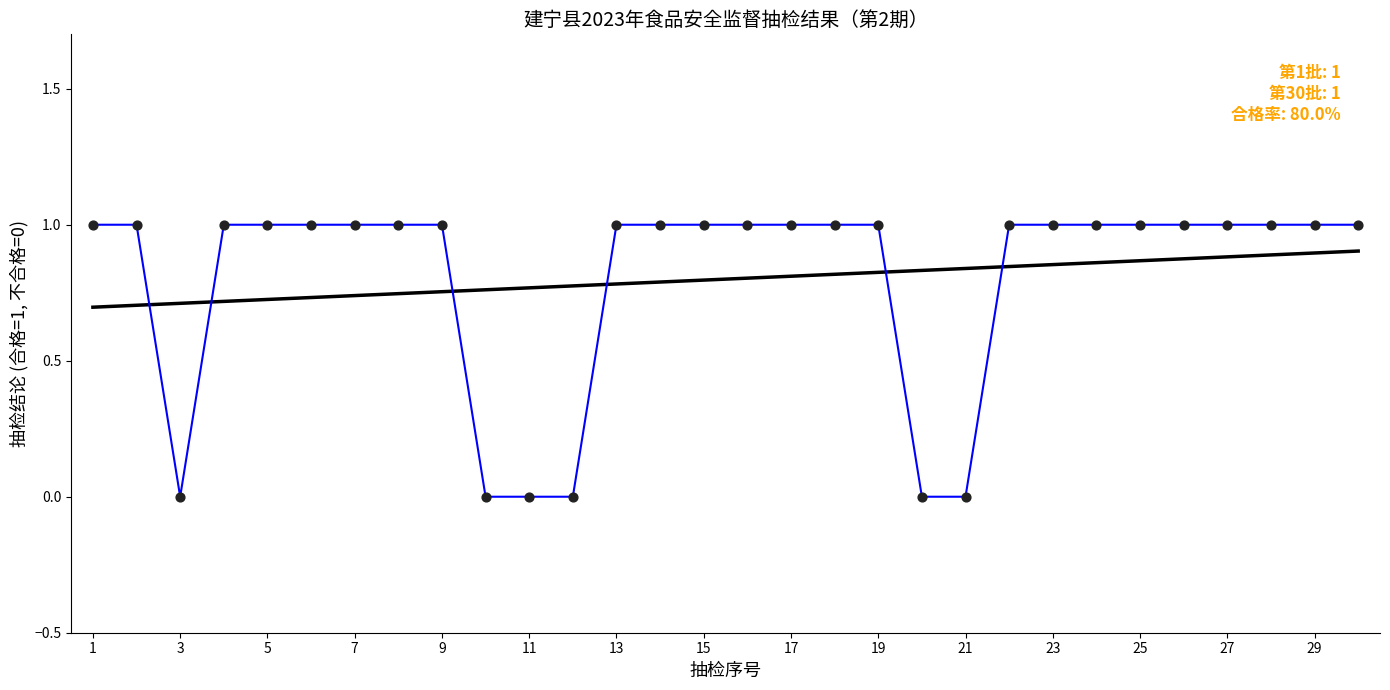

Which series reaches the maximum Y coordinate?

合格